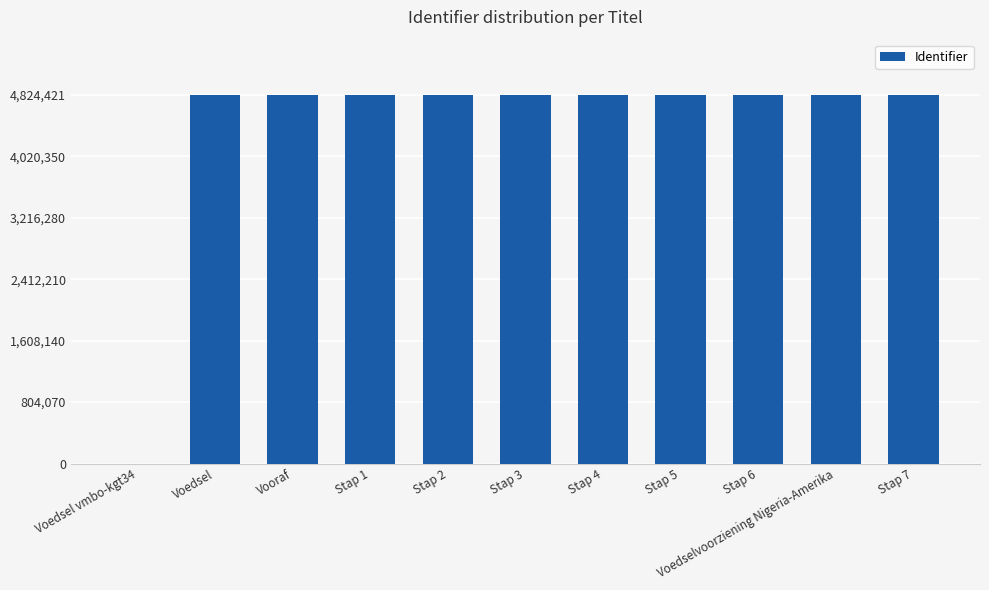

Is it true that the value at Stap 1 is 3245975?

False